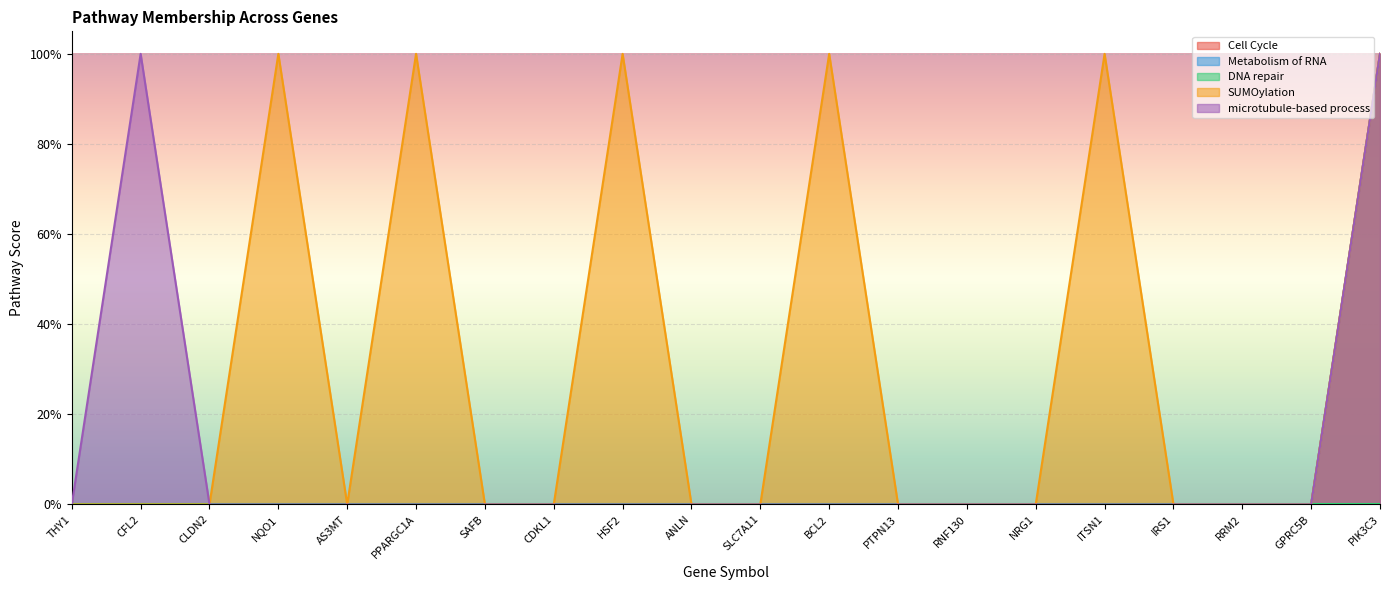

Is the value of Cell Cycle at NRG1 greater than the value of Metabolism of RNA at BCL2?

No